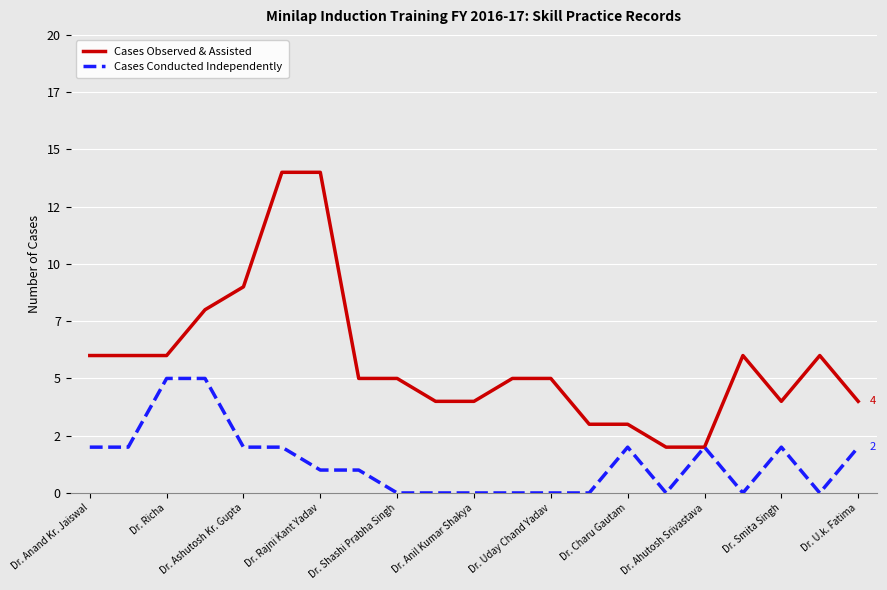

How many interior local valleys does the Cases Observed & Assisted series have?

1